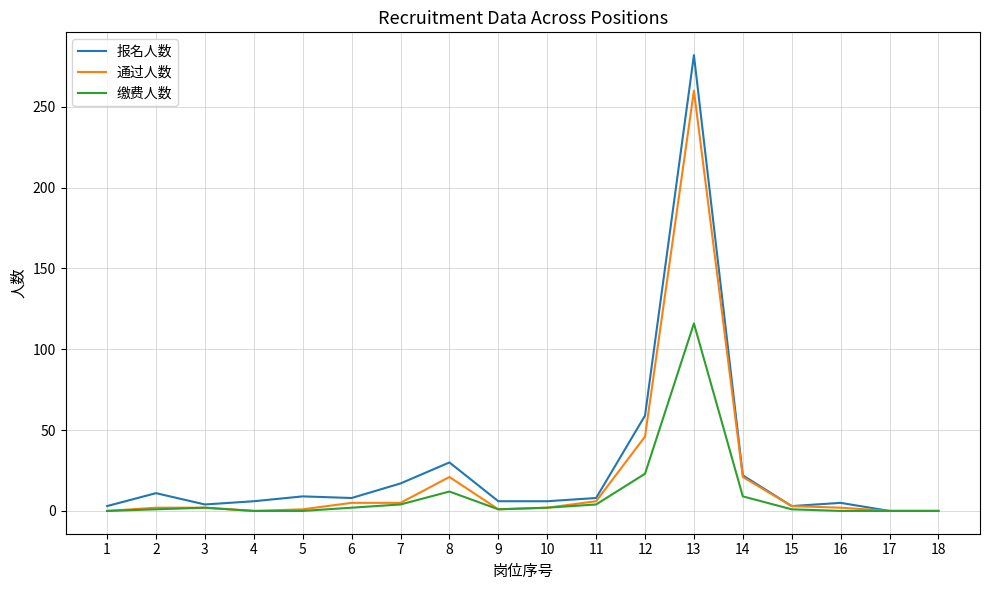

Which series changed the most between 3 and 13?

报名人数